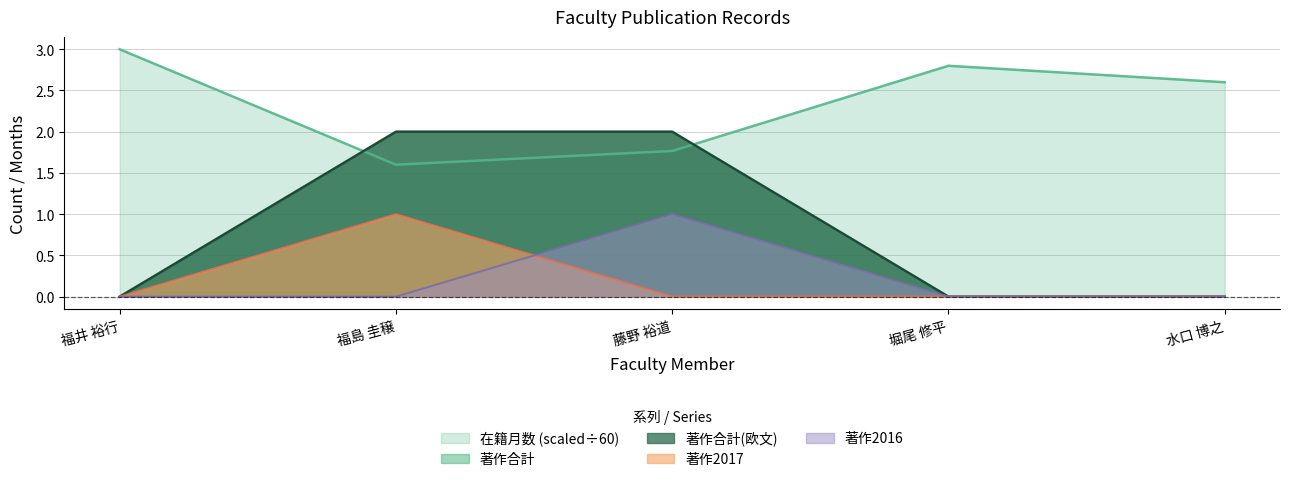

Where is 著作2017 nearest to the value 0?

福井 裕行